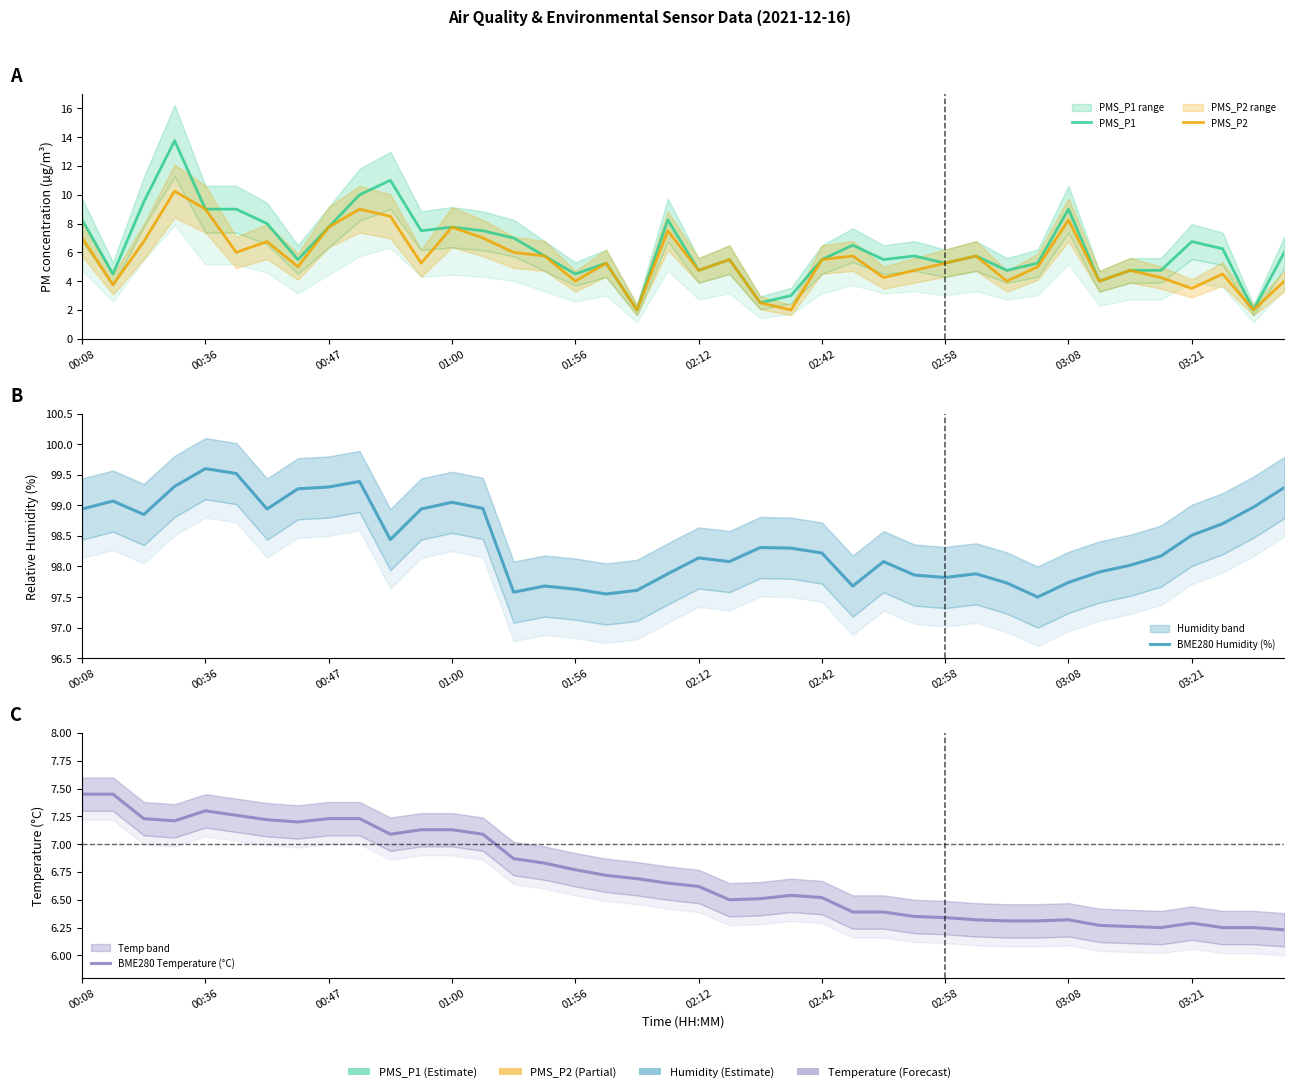

The value of PMS_P1 at 15 is 8.0. True or false?

False